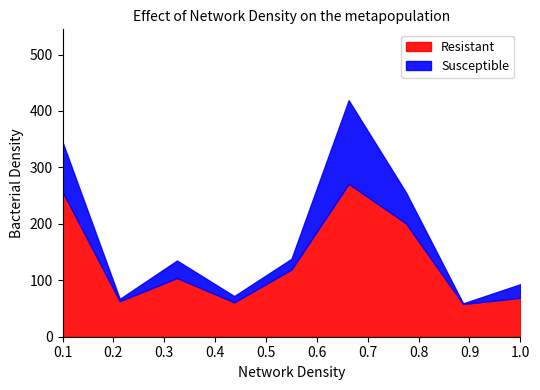

True or false: Susceptible and Resistant intersect in this chart.

False